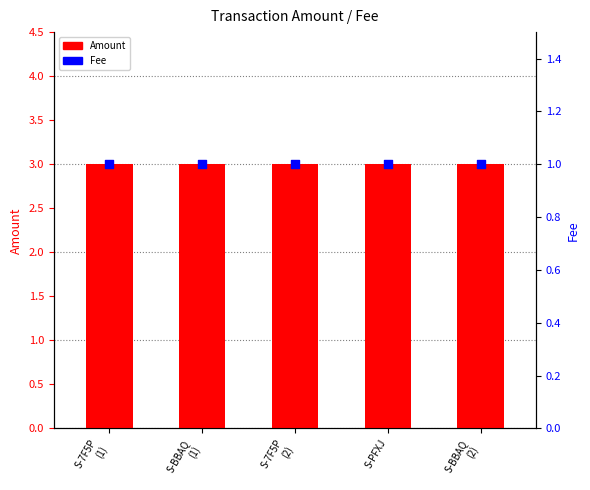

At which category is the sum across all series the highest?

S-7F5P
(1)